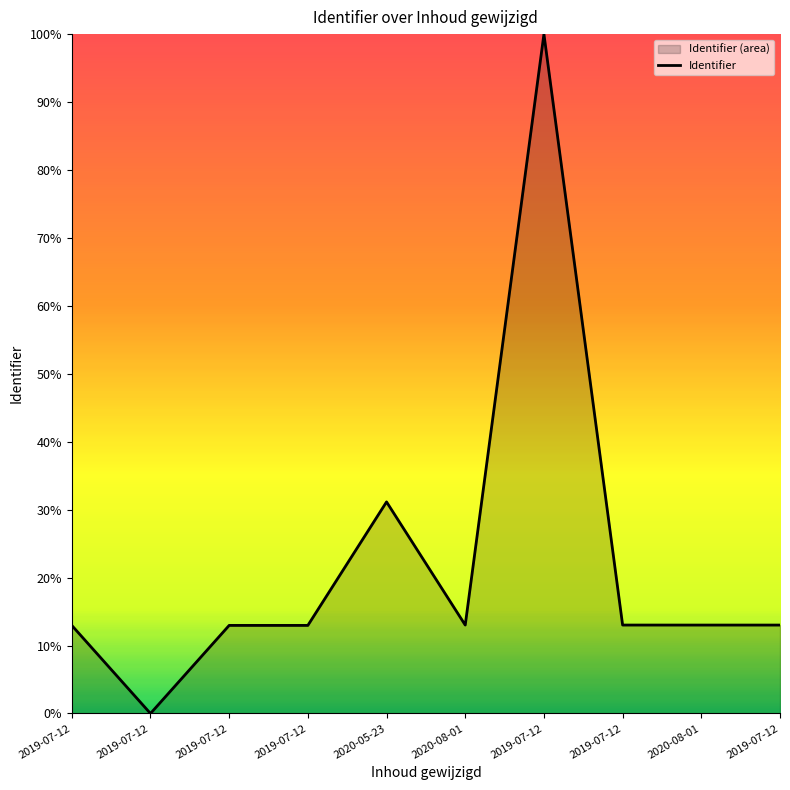

What is the maximum value shown in the chart?

1.0